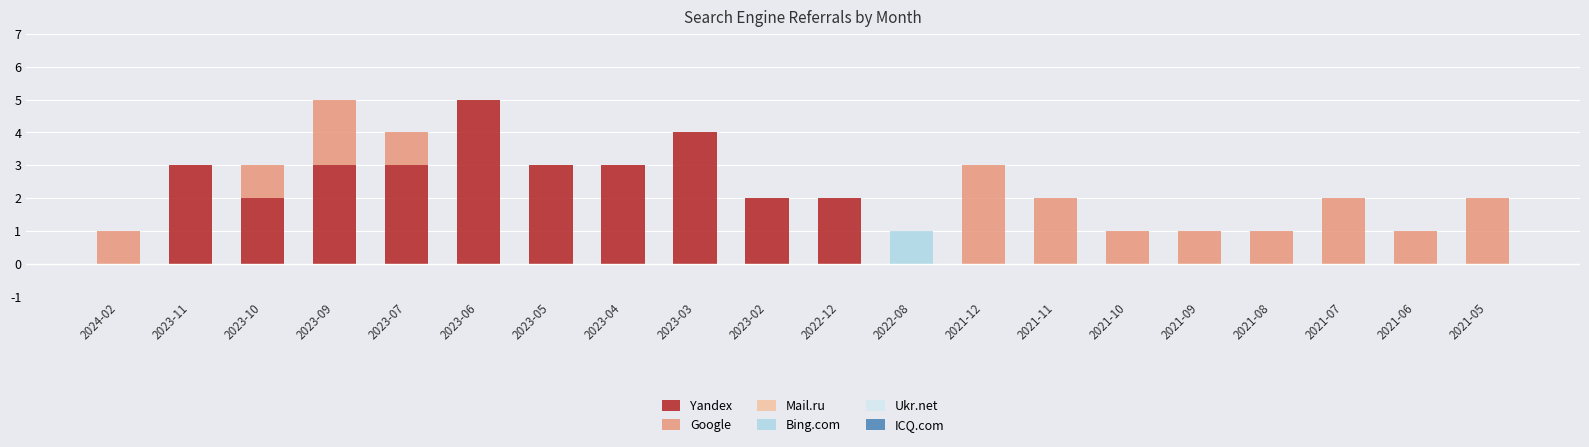

What is the total value across all series at 2023-06?

5